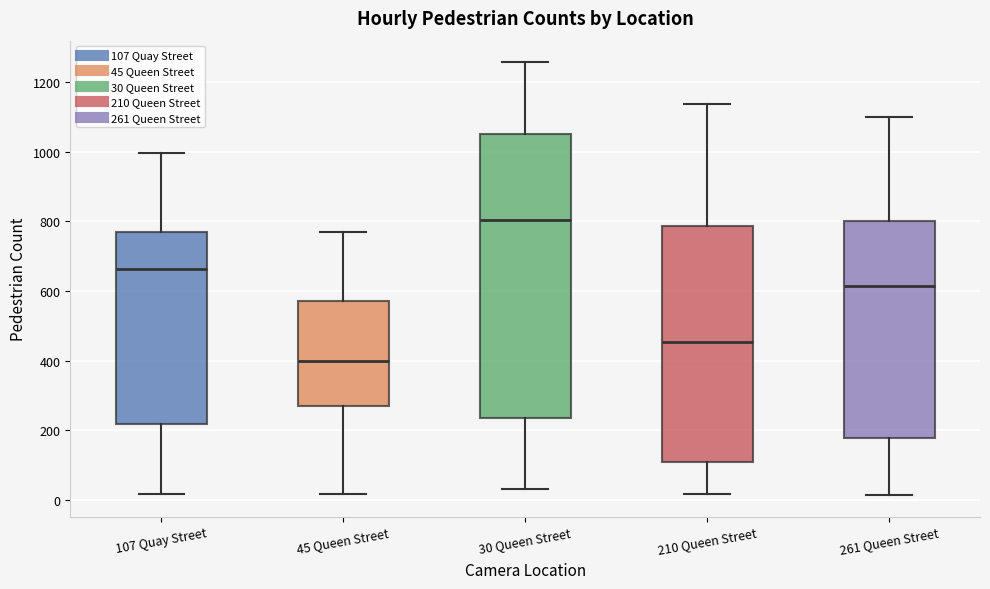

Where does the median line of the box for 45 Queen Street sit on the y-axis? The values are not printed on the chart, so give them approximately, as read against the axis.

400